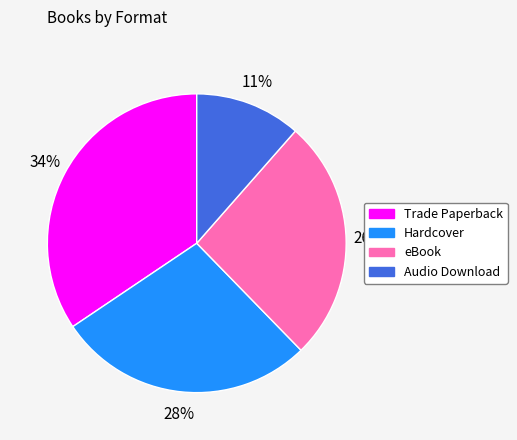

Rank the categories by value from highest to lowest.

Trade Paperback, Hardcover, eBook, Audio Download